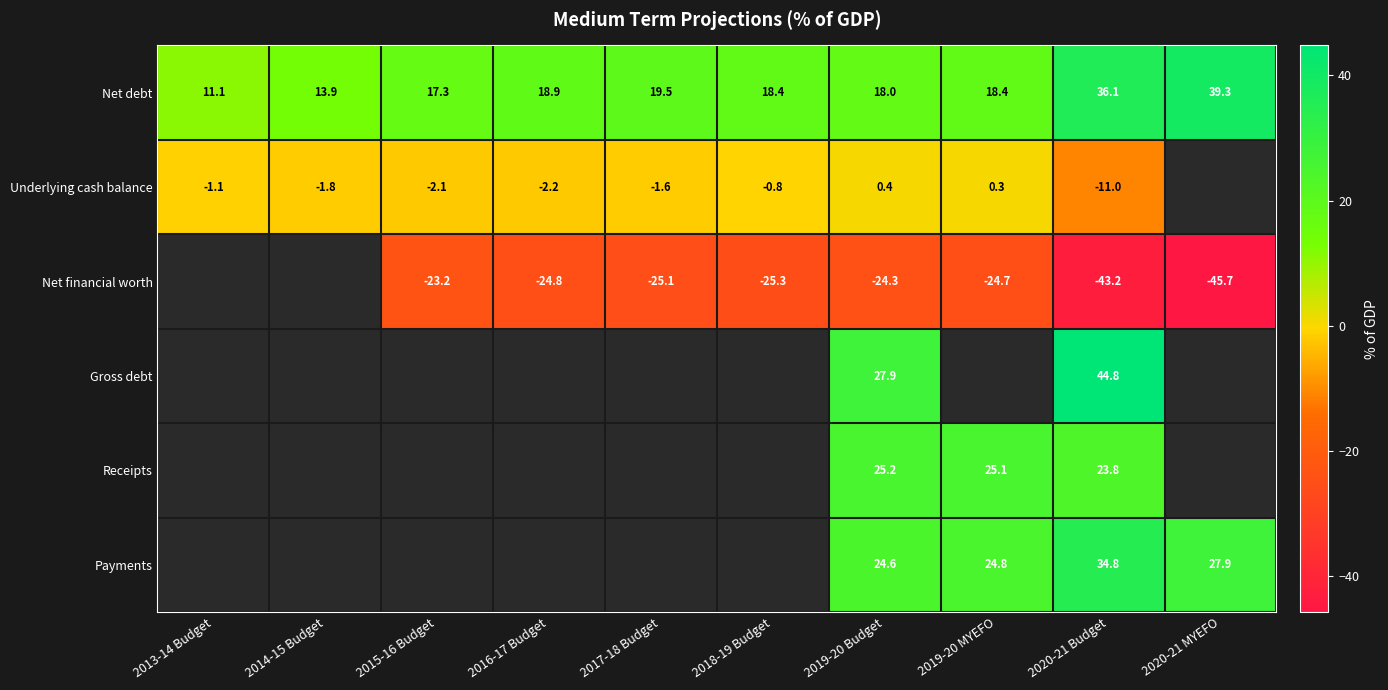

The value of Receipts at 2019-20 MYEFO is 25.1. True or false?

True